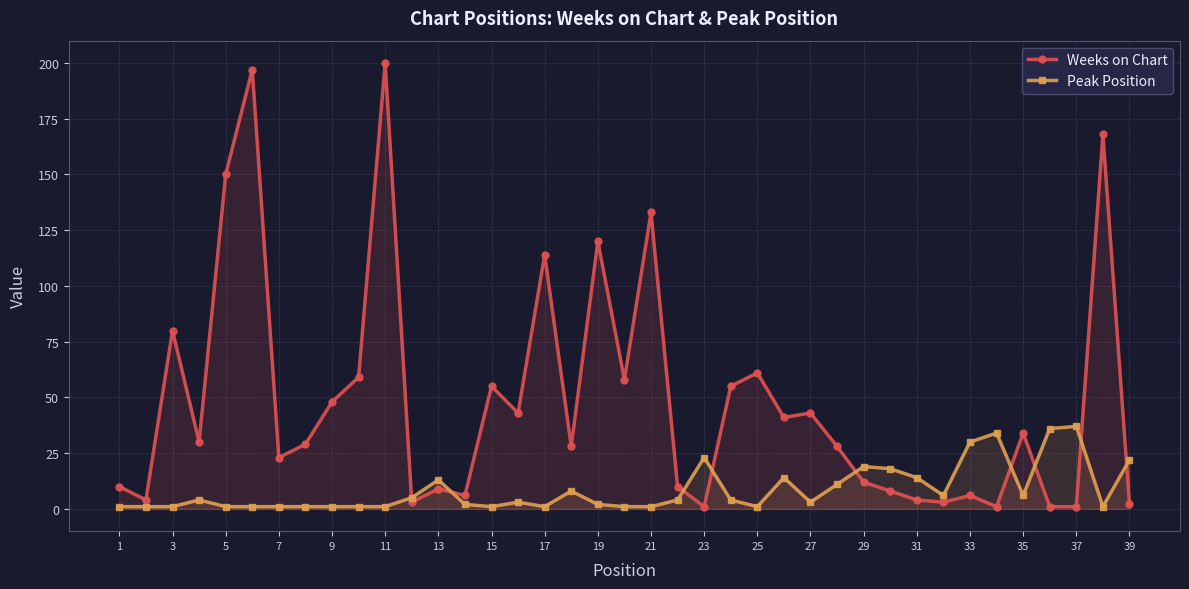

Which series has the largest range (max minus min)?

Weeks on Chart